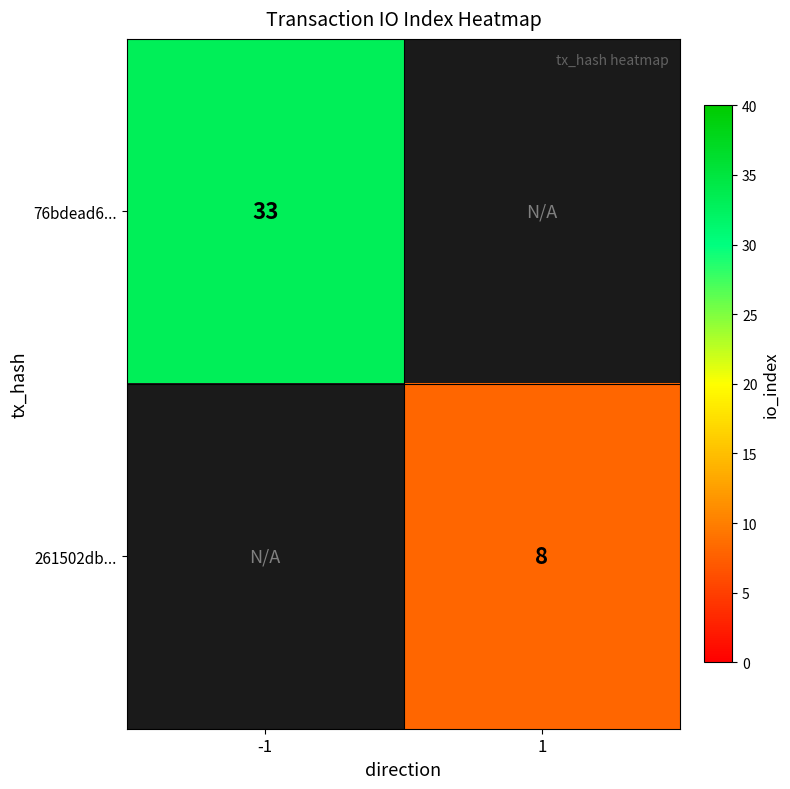

True or false: 261502db... has a value of 12 at 1.

False